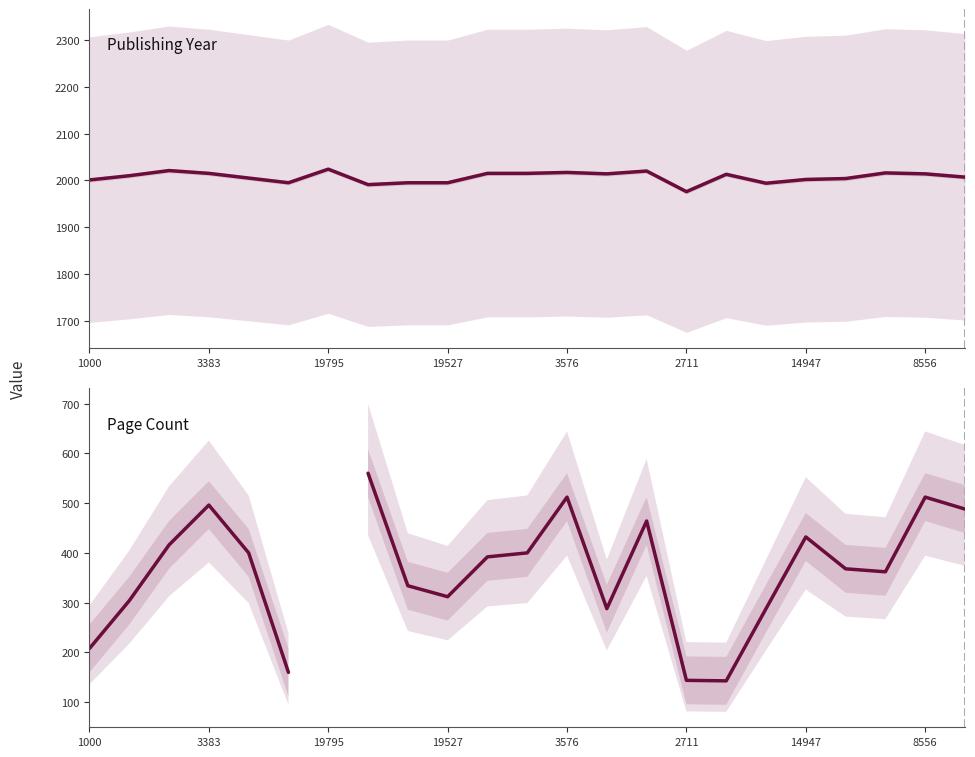

How many distinct data groups are displayed?

2